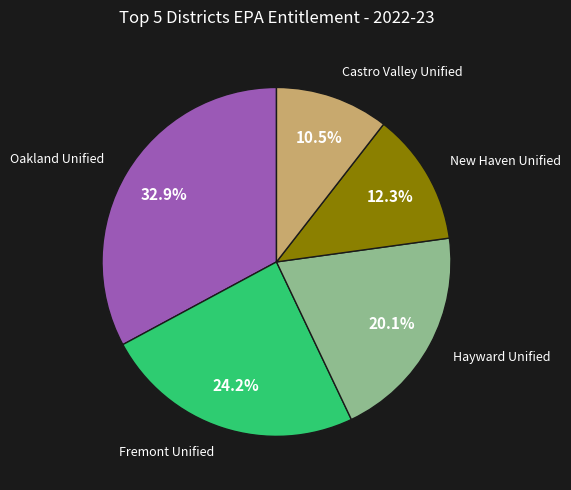

Does any single category account for the majority?

No